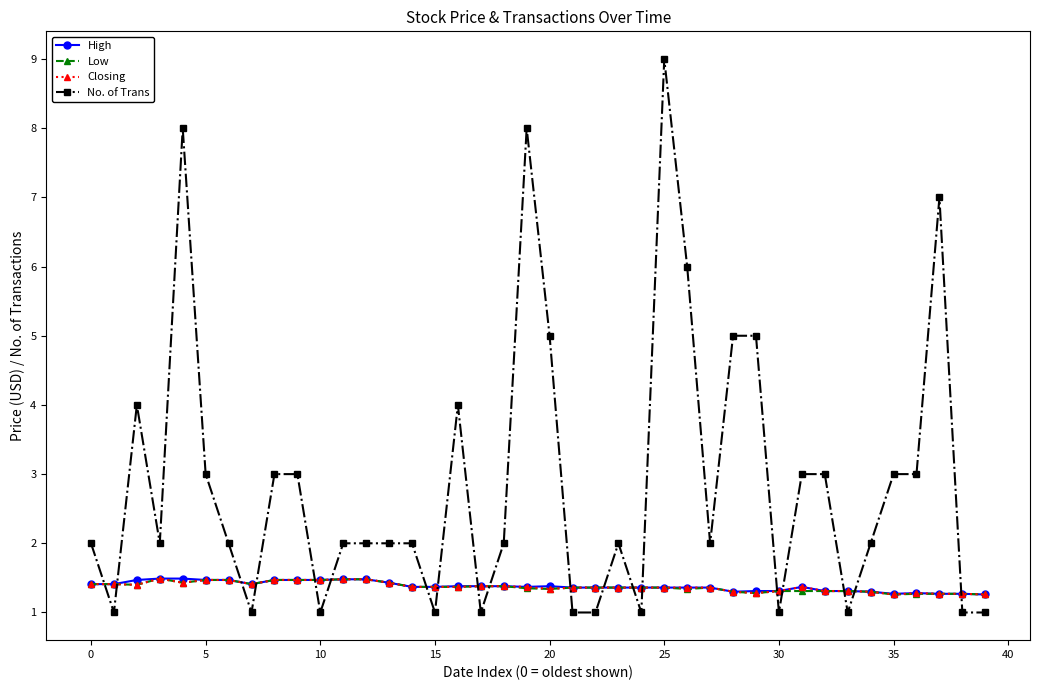

What is the sum of all High values?

55.1